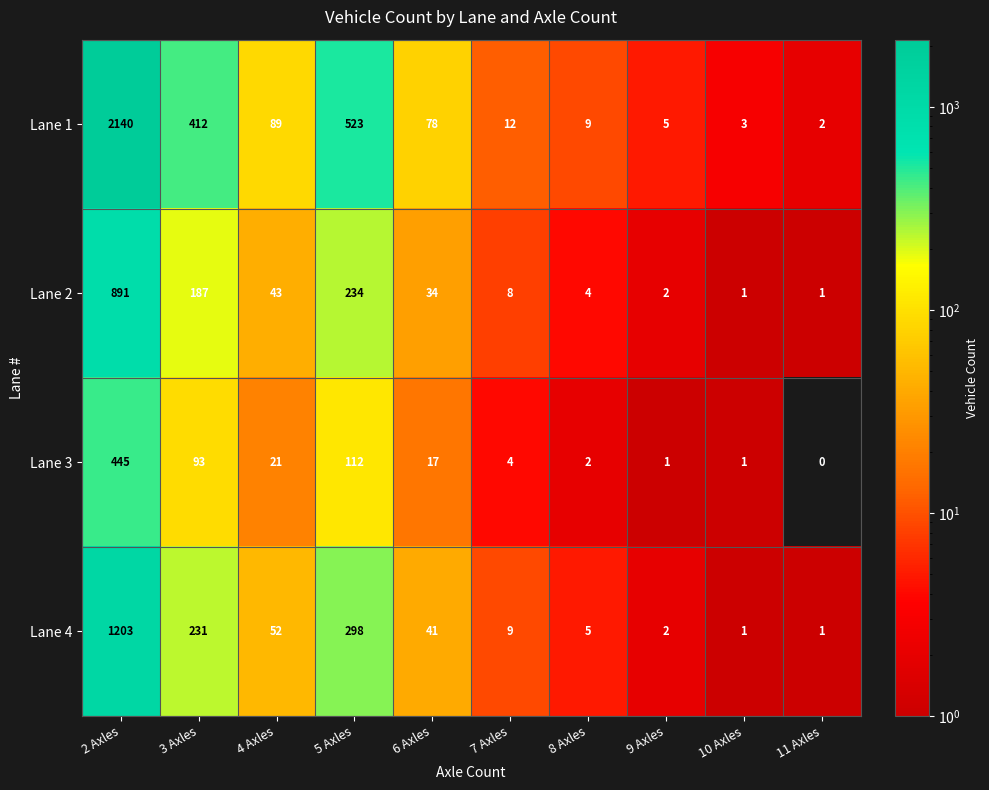

How many data points in Lane 1 are less than 78?

5